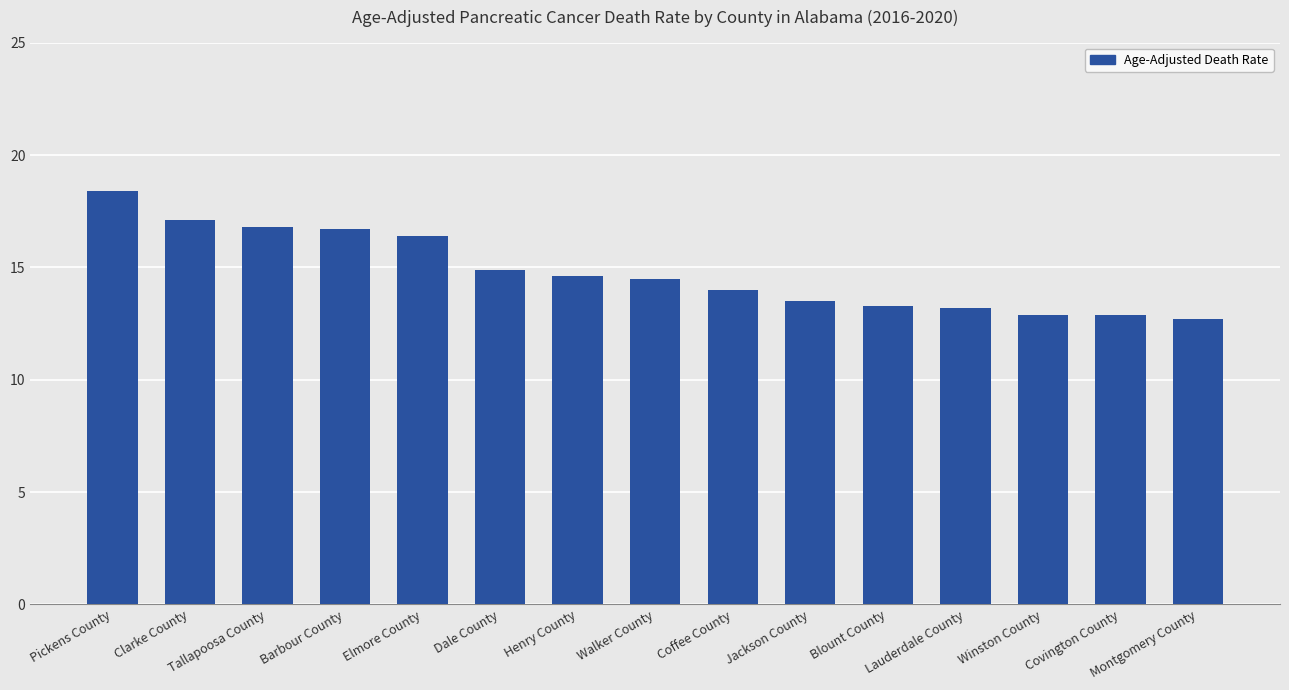

What is the average value?

14.8